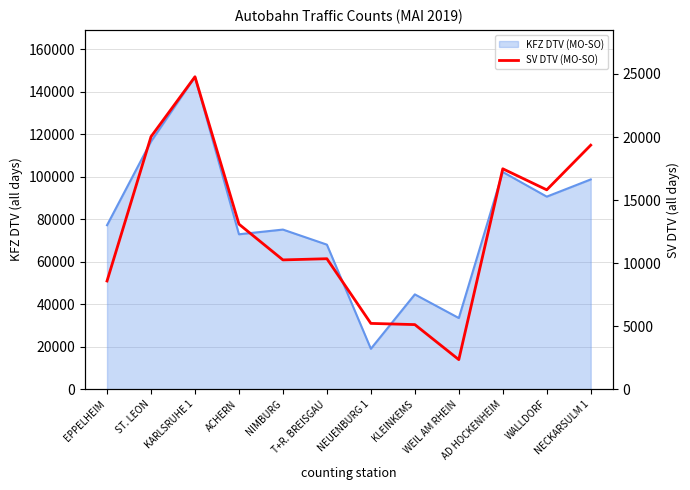

Between AD HOCKENHEIM and KLEINKEMS, which is larger?

AD HOCKENHEIM